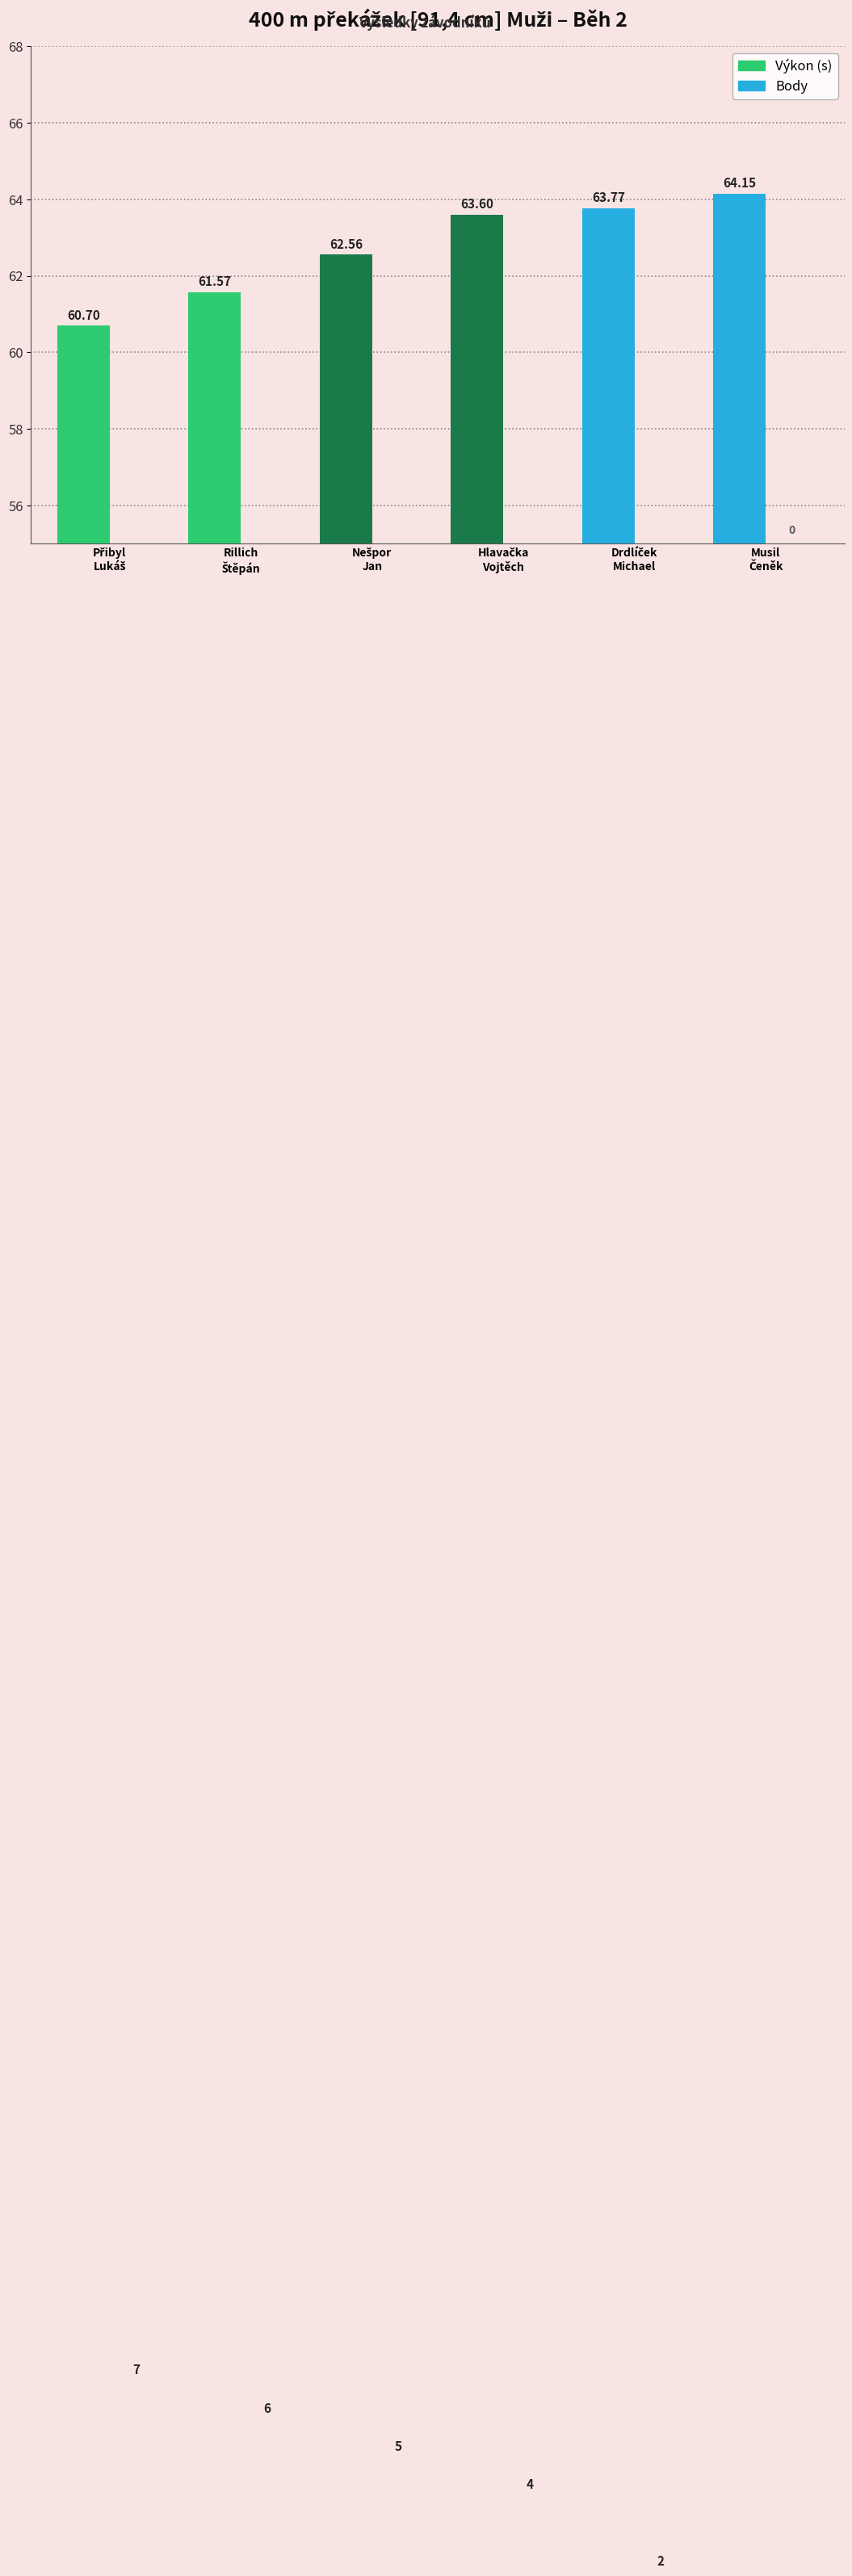

Rank the series by their maximum value, from highest to lowest.

Výkon (s), Body